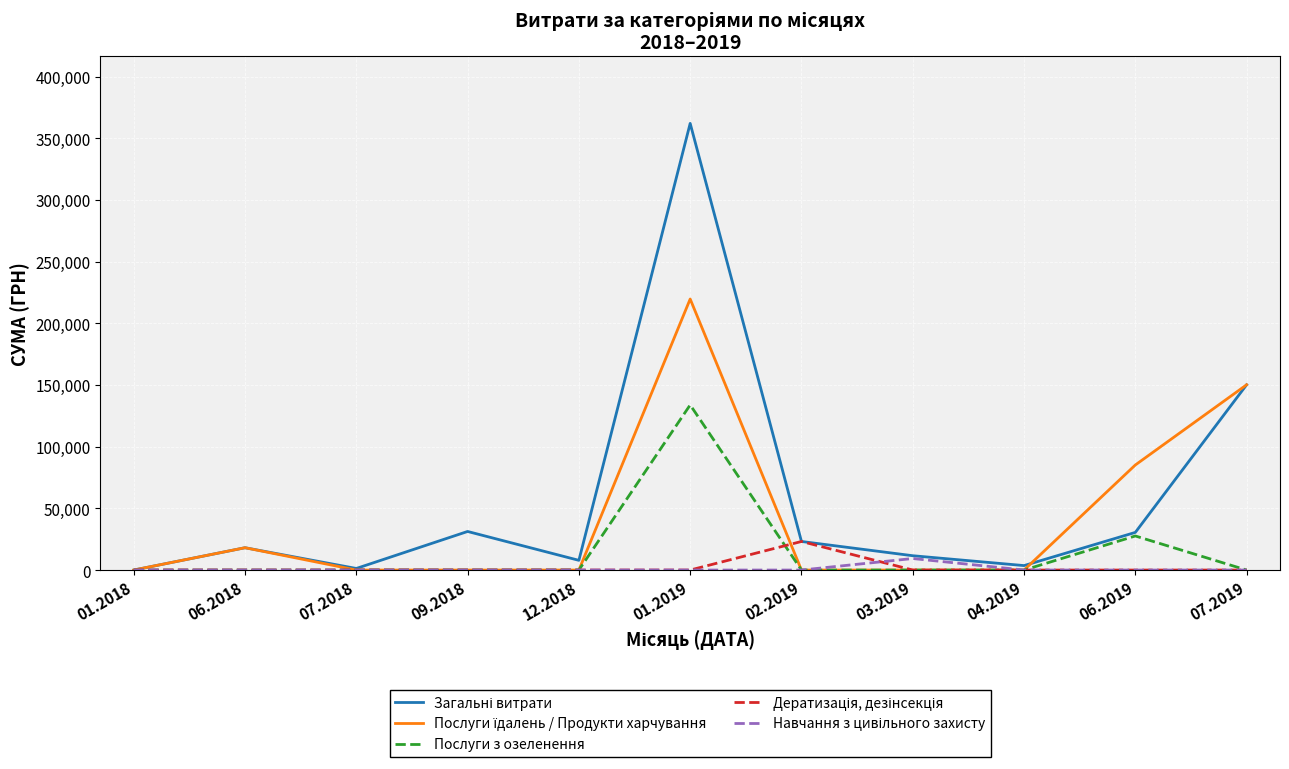

What position from the left is 01.2018?

1